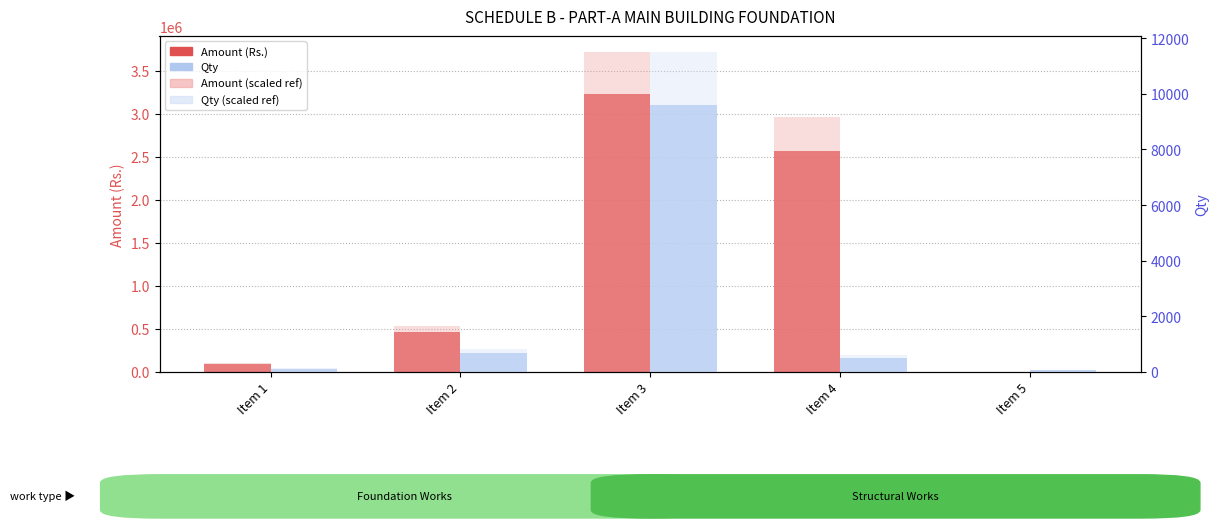

How many values in the Qty series exceed 513?

3